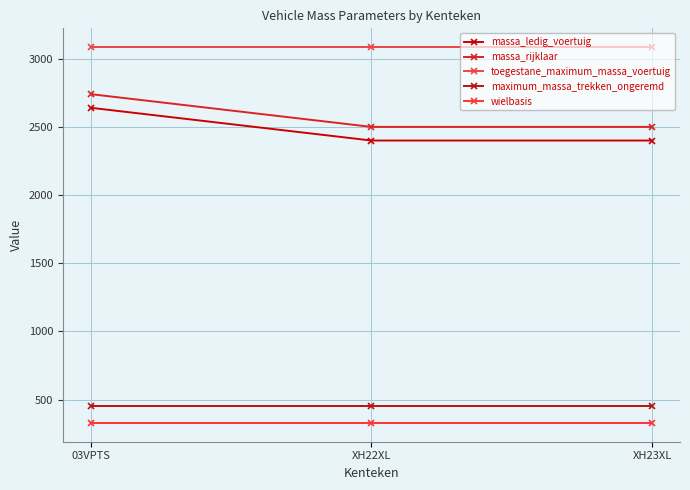

What is the average value of the maximum_massa_trekken_ongeremd series?

454